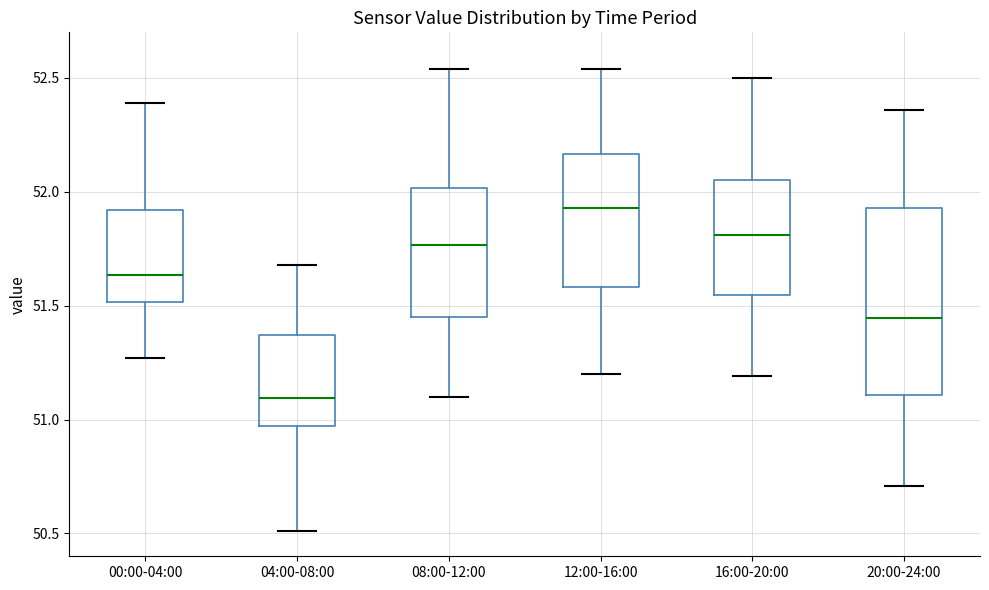

Reading left to right, transcribe this box plot: for each box, give where its median line is, the range the box spans, and where its two whiskers end, as read against the y-axis. The values are not printed on the chart, so give them approximately, as read against the axis.

00:00-04:00: median 51.65, box 51.50 to 51.90, whiskers 51.25 to 52.40
04:00-08:00: median 51.10, box 50.95 to 51.35, whiskers 50.50 to 51.70
08:00-12:00: median 51.75, box 51.45 to 52.00, whiskers 51.10 to 52.55
12:00-16:00: median 51.95, box 51.60 to 52.15, whiskers 51.20 to 52.55
16:00-20:00: median 51.80, box 51.55 to 52.05, whiskers 51.20 to 52.50
20:00-24:00: median 51.45, box 51.10 to 51.95, whiskers 50.70 to 52.35